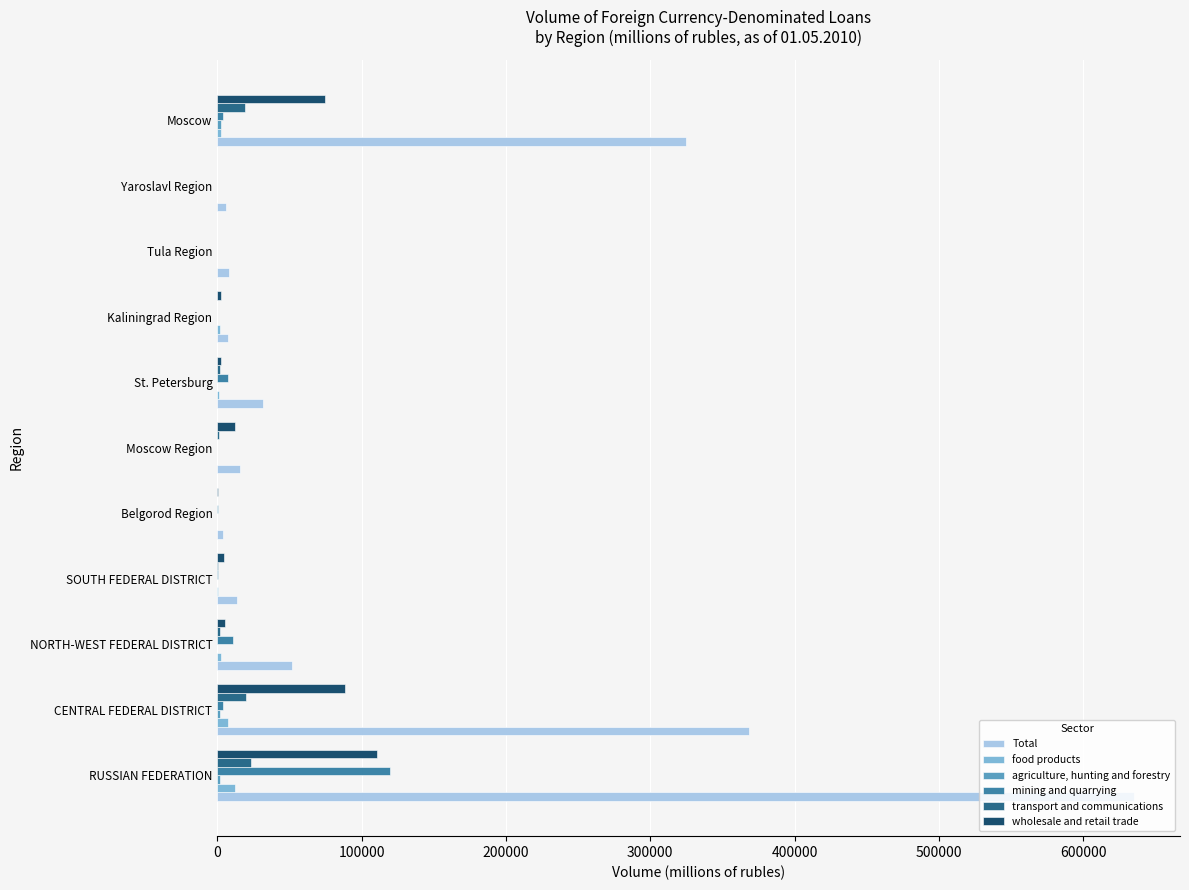

The value of wholesale and retail trade at Moscow is 74887. True or false?

True